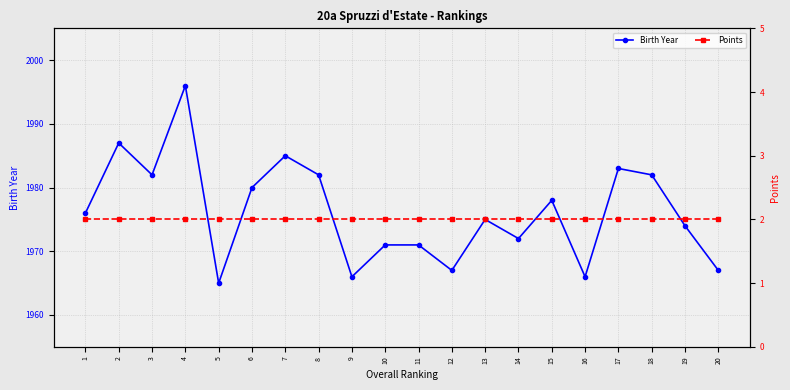

Where is Points nearest to the value 2?

1